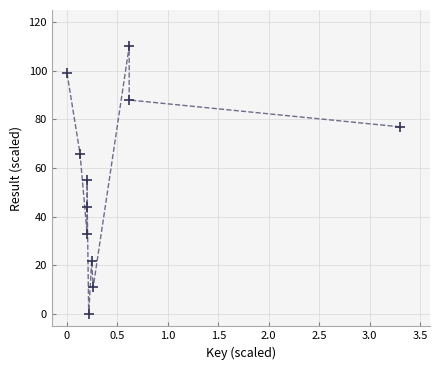

What is the range of Y values (max minus min)?

110